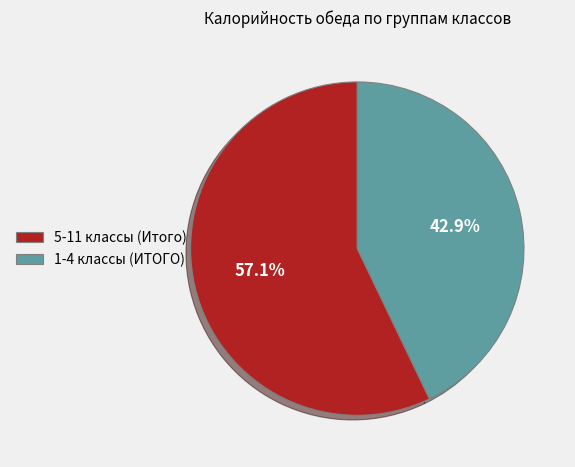

Rank the categories by value from lowest to highest.

1-4 классы (ИТОГО), 5-11 классы (Итого)